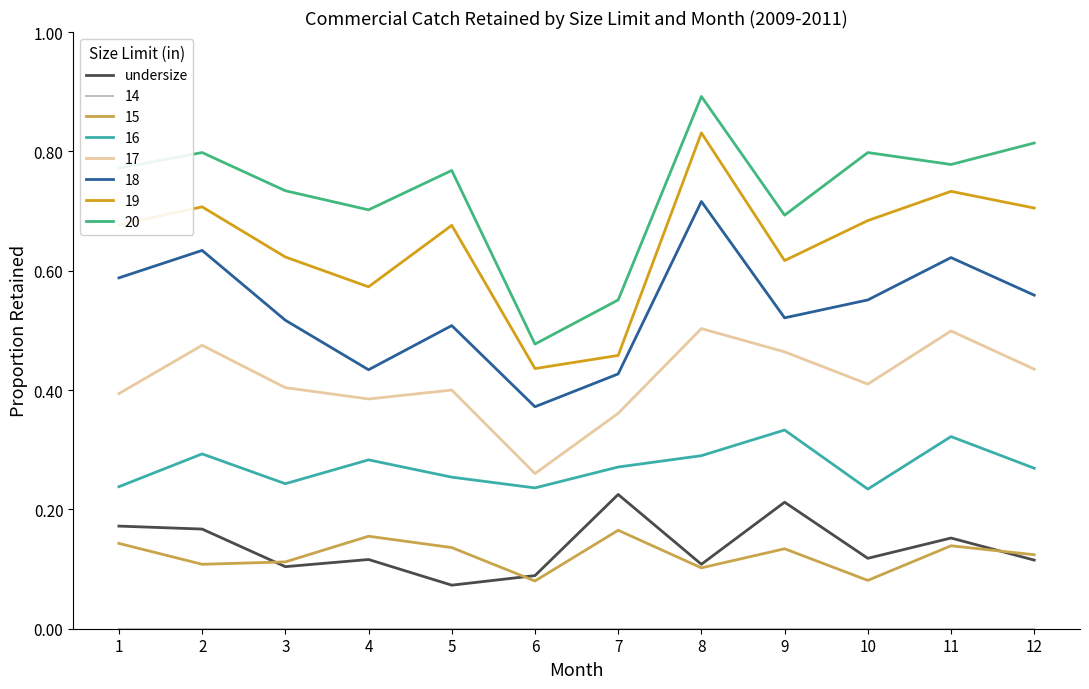

True or false: 17 and 20 intersect in this chart.

False